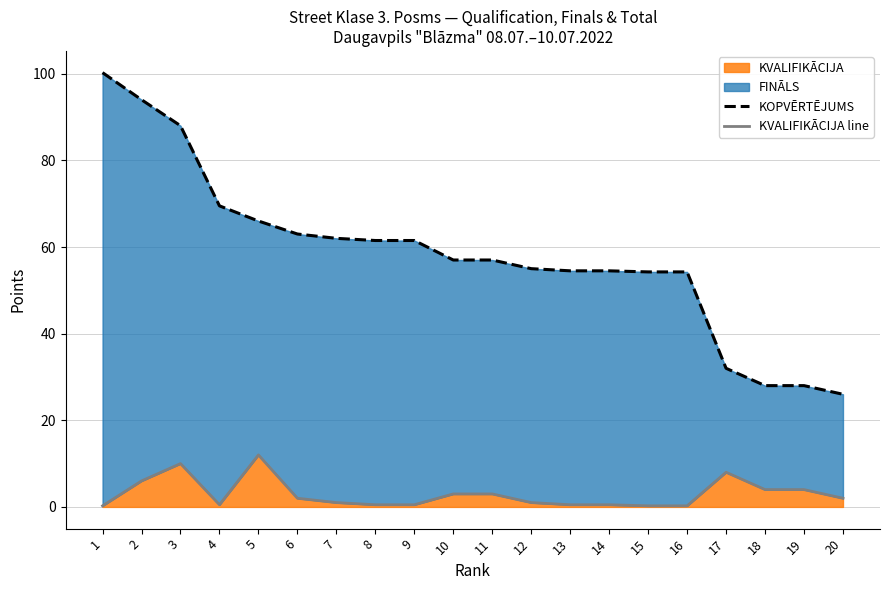

What is the maximum value shown in the chart?

100.2